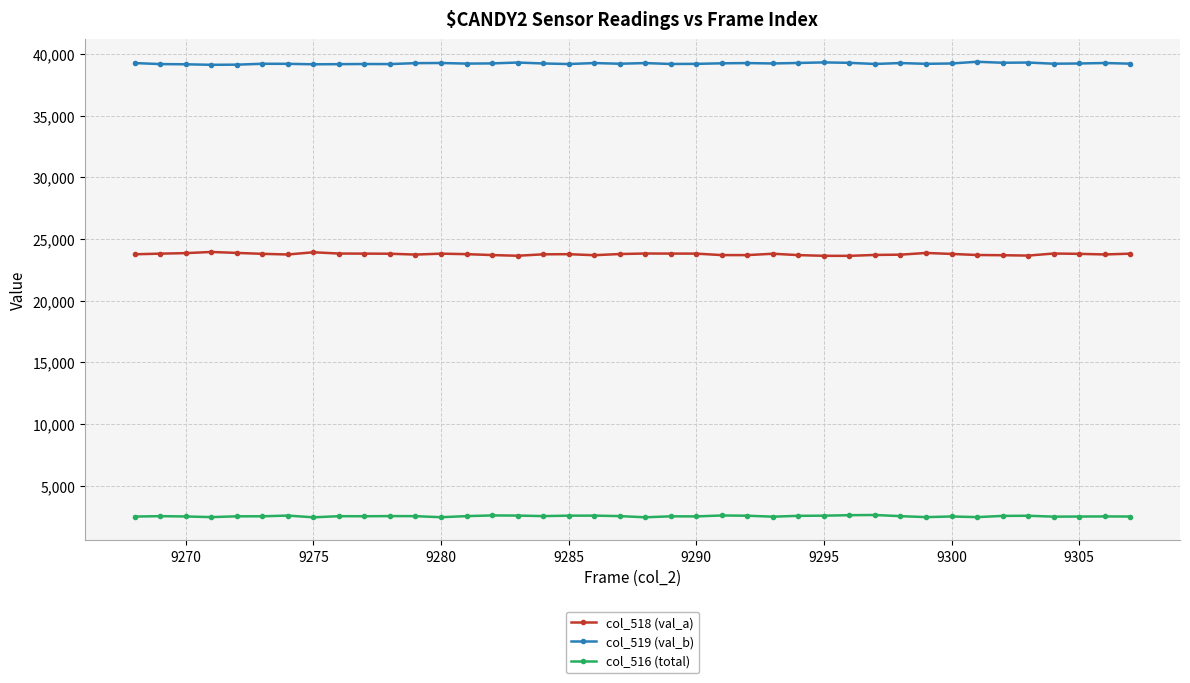

True or false: col_516 (total) has more than 0 interior local peaks.

True